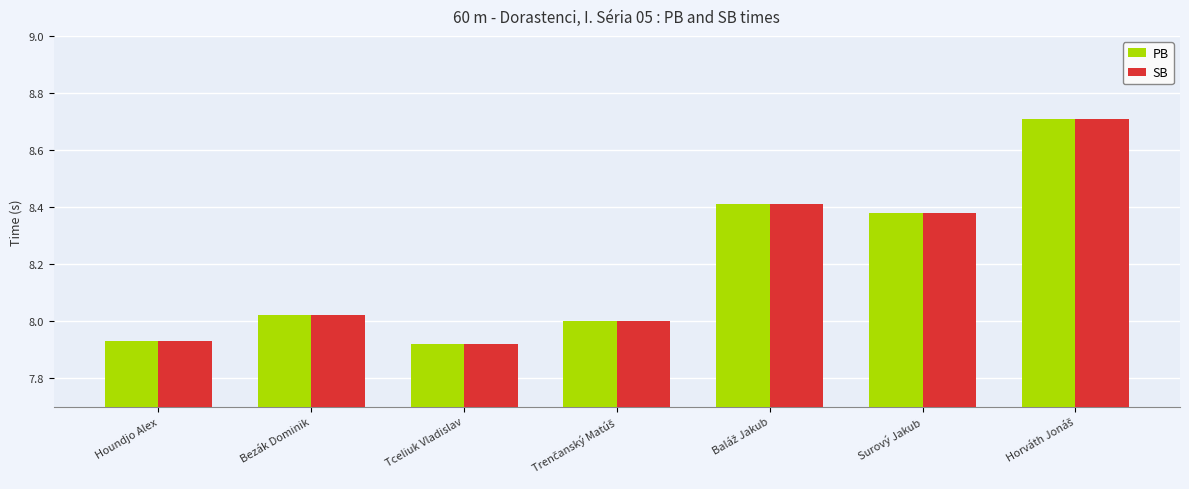

What is the difference between the maximum and minimum values in the PB series?

0.8